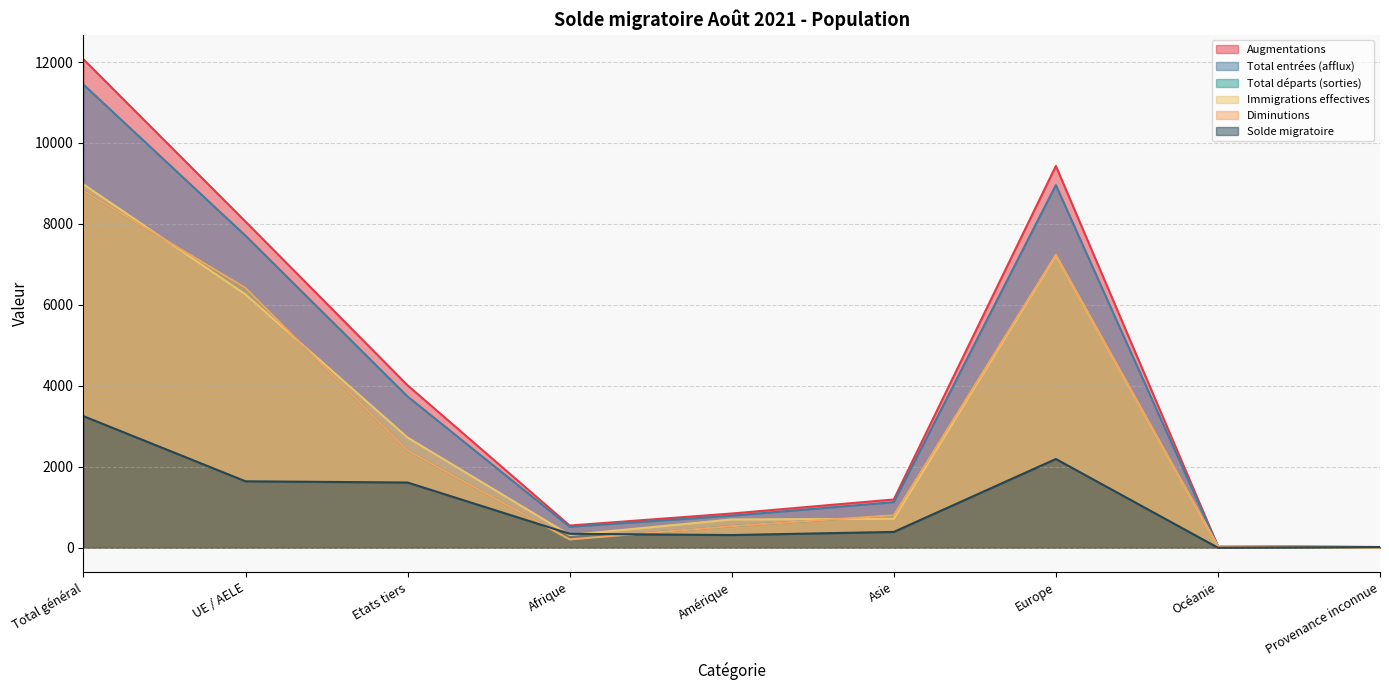

Which series has the largest total across all categories?

Augmentations